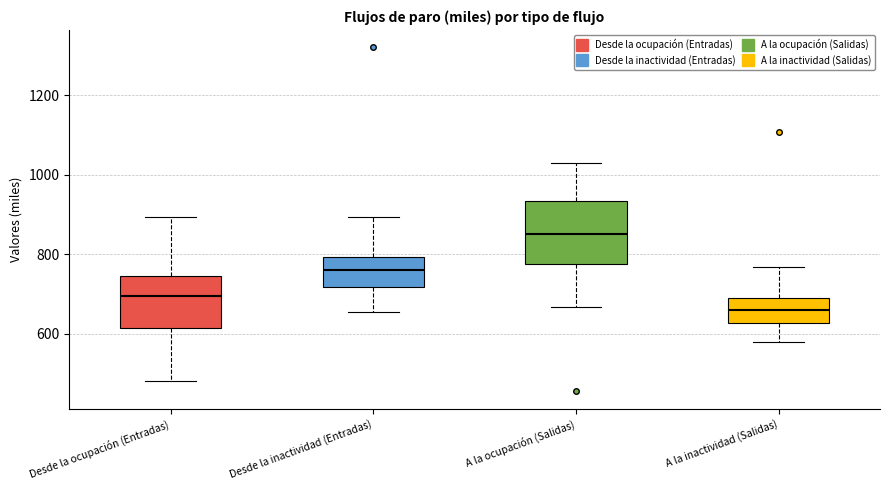

Reading left to right, read every box against the y-axis: the position of its median line, the range the box covers, and the ends of its whiskers. The values are not printed on the chart, so give them approximately, as read against the axis.

Desde la ocupación (Entradas): median 700, box 620 to 740, whiskers 480 to 900
Desde la inactividad (Entradas): median 760, box 720 to 800, whiskers 660 to 900
A la ocupación (Salidas): median 840, box 780 to 940, whiskers 660 to 1040
A la inactividad (Salidas): median 660, box 620 to 680, whiskers 580 to 760